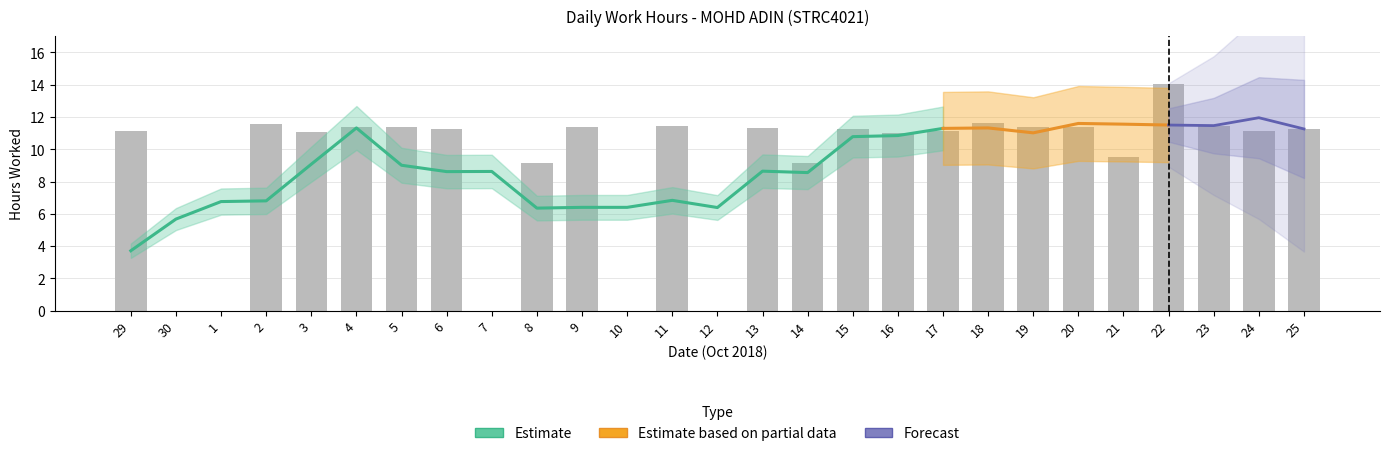

Read the value at 5.

11.4